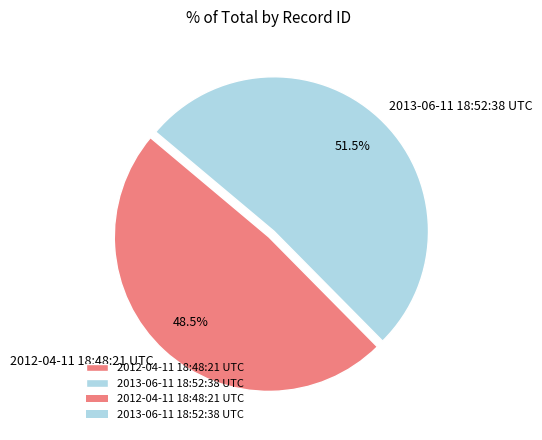

Combined, what portion of the pie is 2012-04-11 18:48:21 UTC and 2013-06-11 18:52:38 UTC?

100.0%